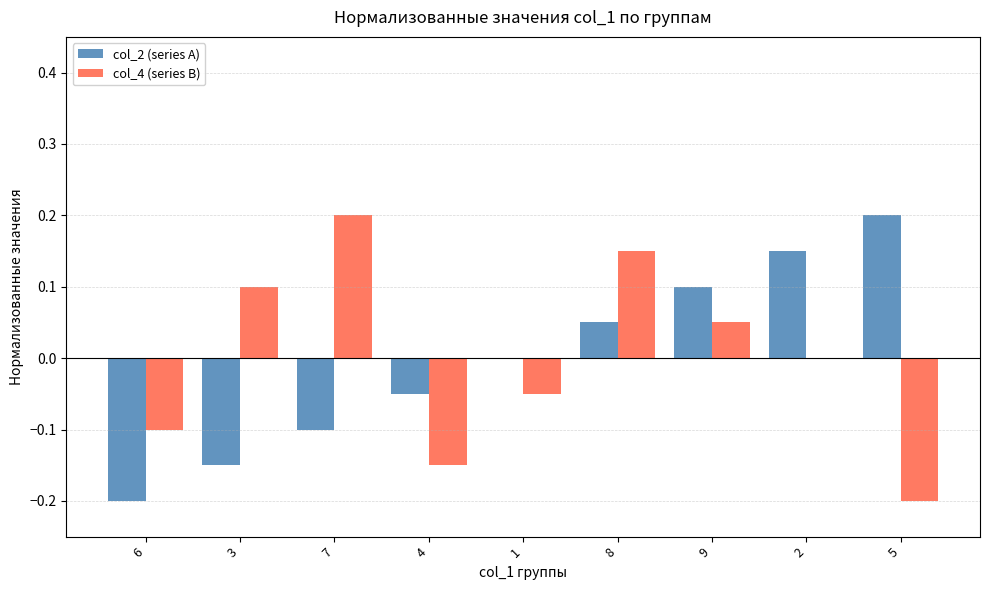

What are all the series names shown in the legend?

col_2 (series A), col_4 (series B)